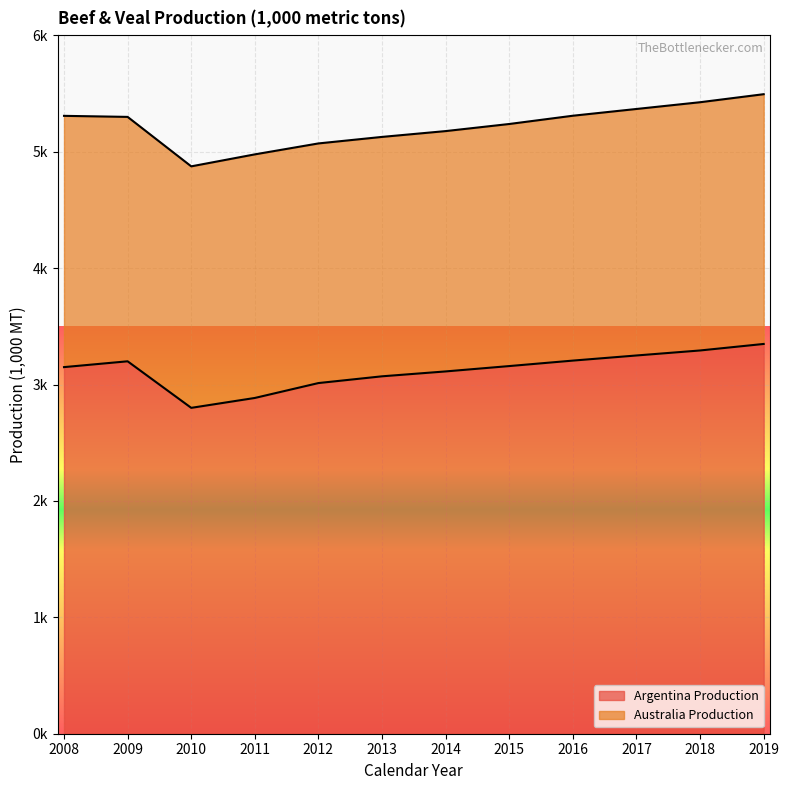

What is the value of the 1st point from the left?

3150